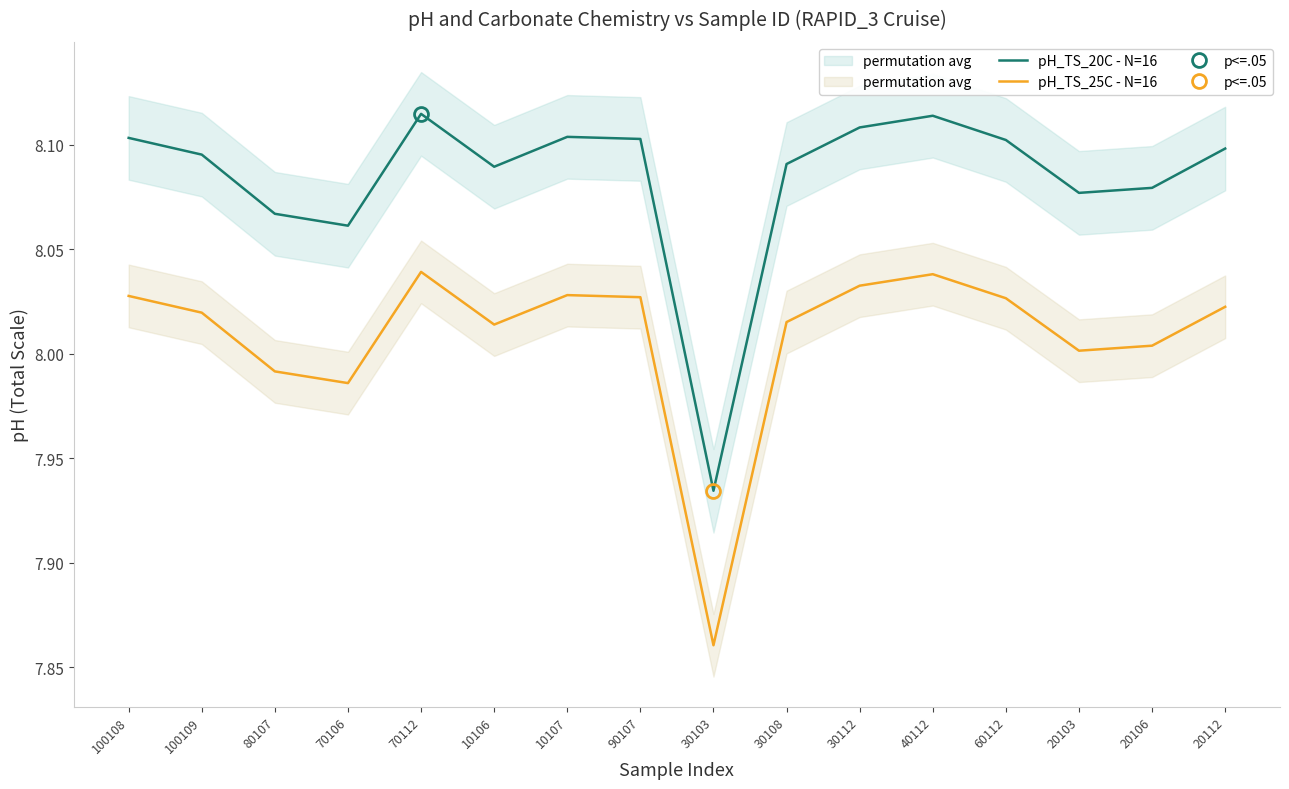

True or false: pH_TS_20C - N=16 has a value of 8.1 at 20103.

True